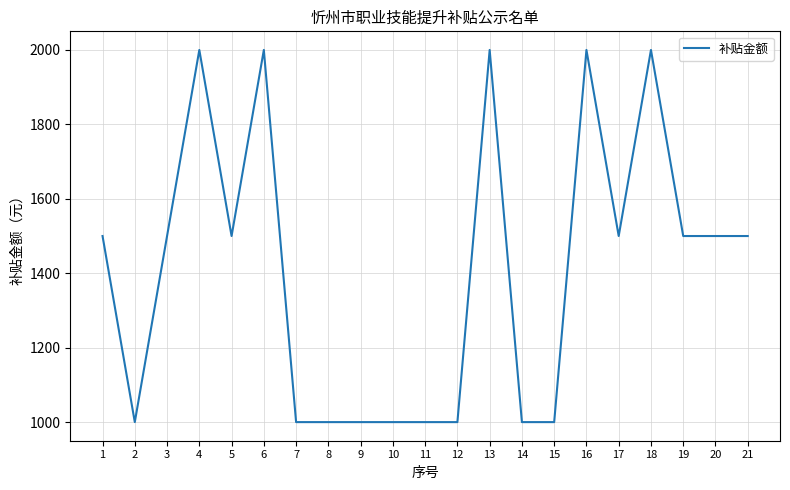

How many lines are shown in the chart?

1